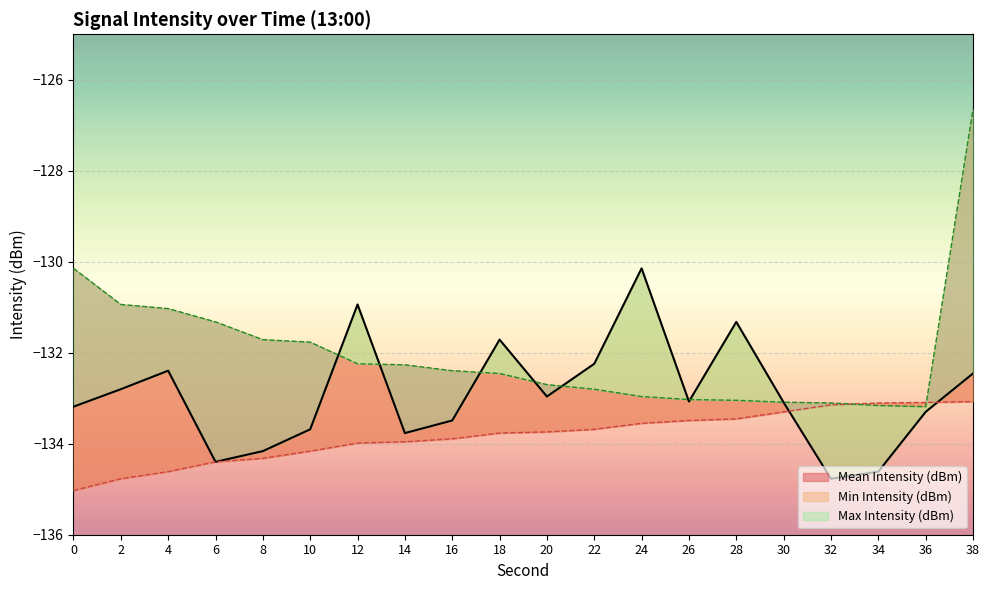

How many data points does each series have?

20